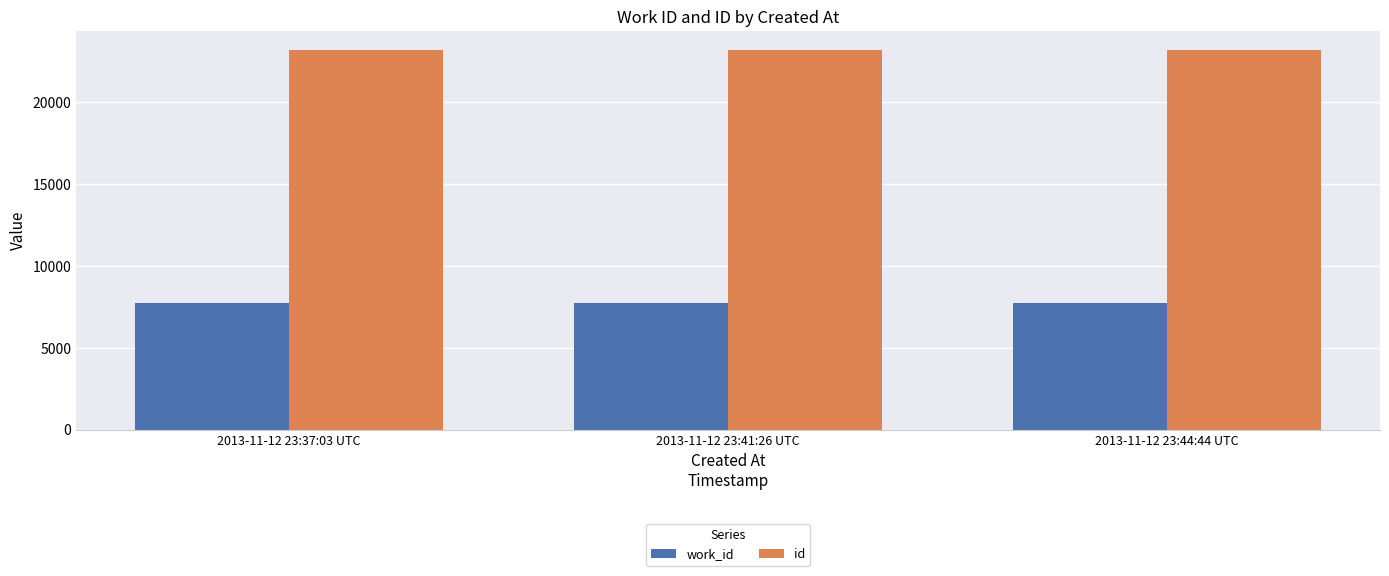

What is the sum of all work_id values?

23301